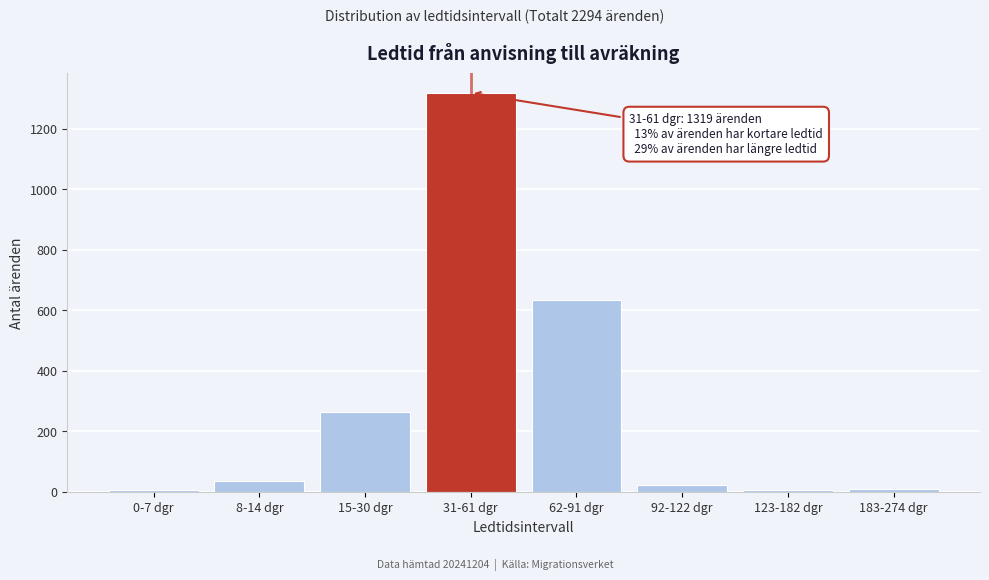

What is the sum of all values?

2294